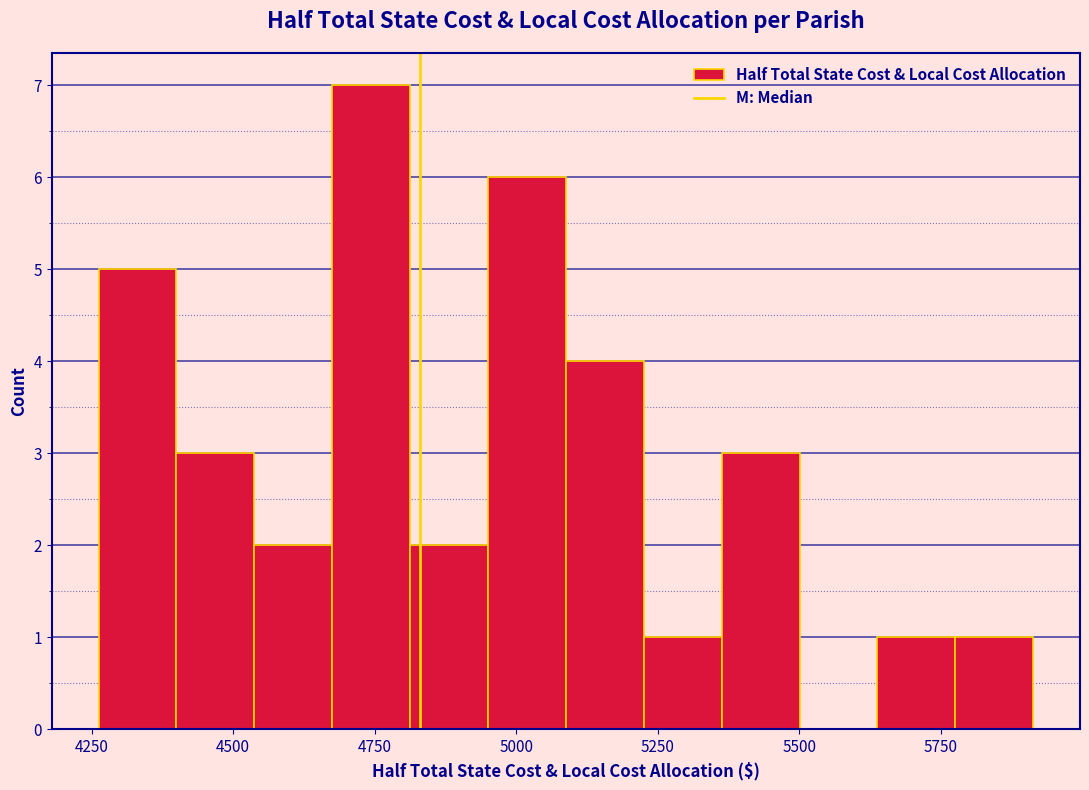

Around what value on the x-axis is the tallest bar? Give the approximate position of its centre, as read against the axis.

4750